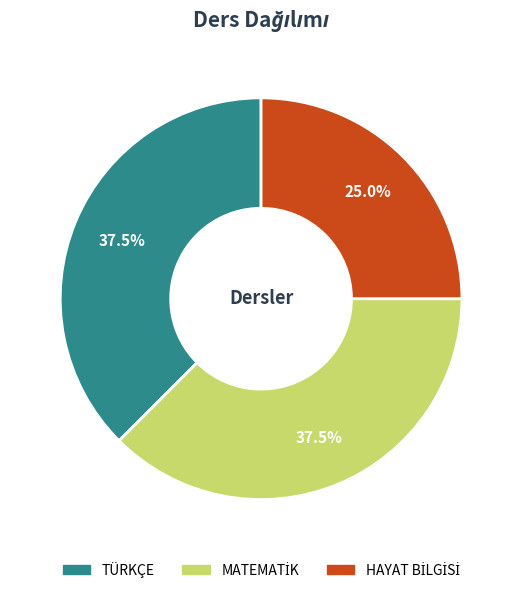

Is there any slice that represents more than half of the pie?

No